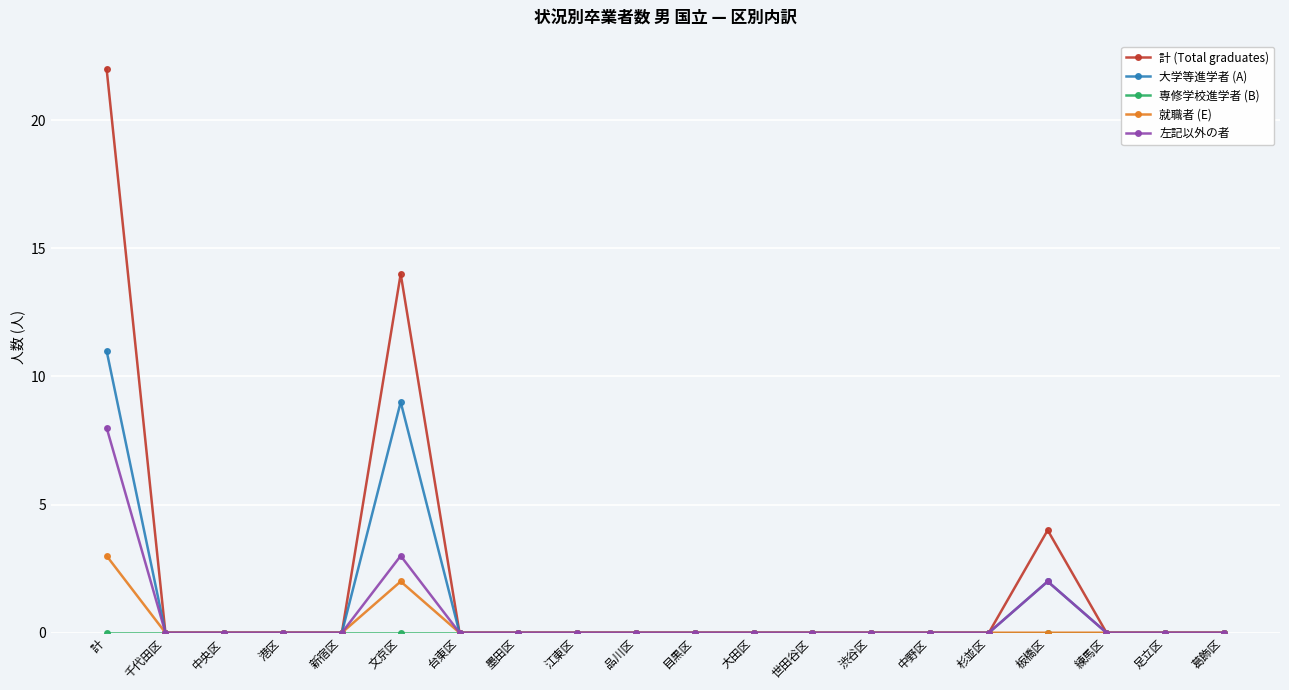

What position from the left is 中野区?

15